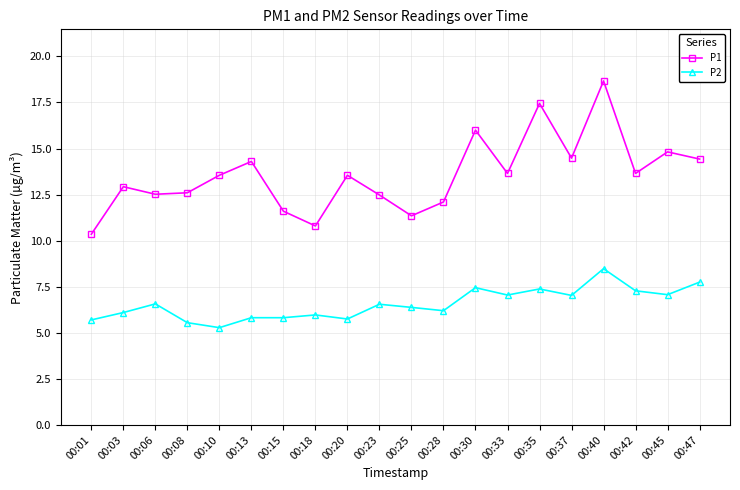

Is it true that P2 equals 2.2 at 00:42?

False